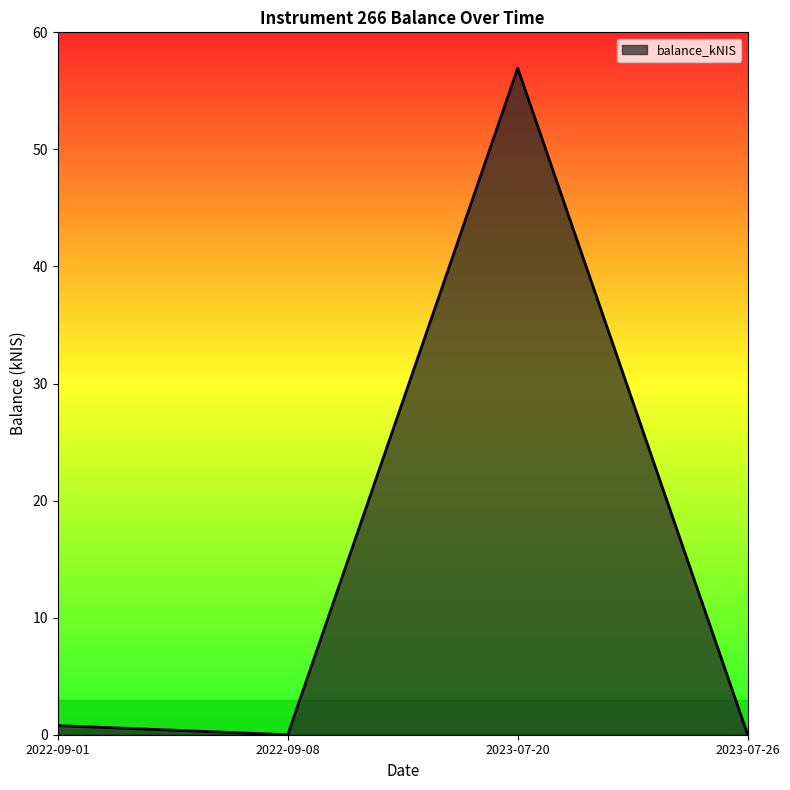

Where is the first local minimum?

2022-09-08